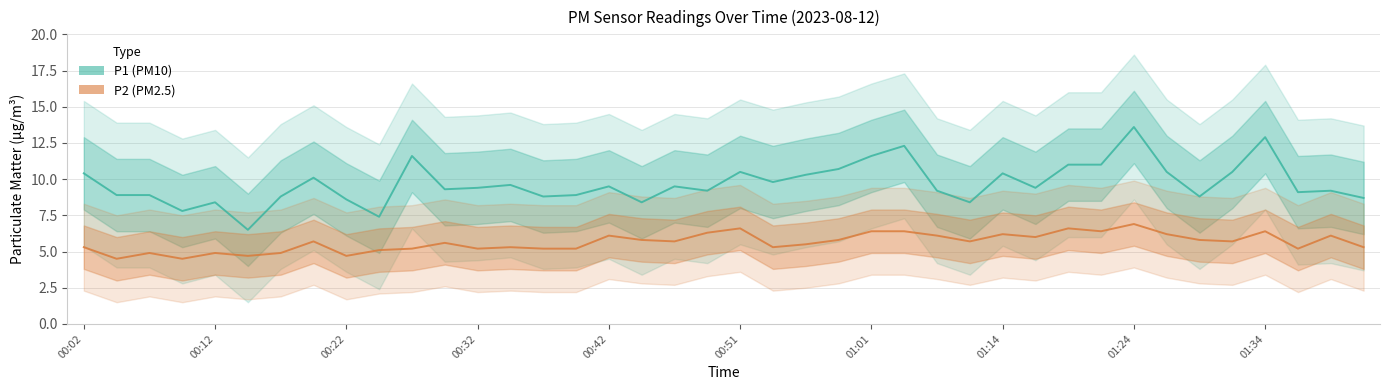

What is the difference between the maximum and minimum values in the P1 (PM10) series?

7.1